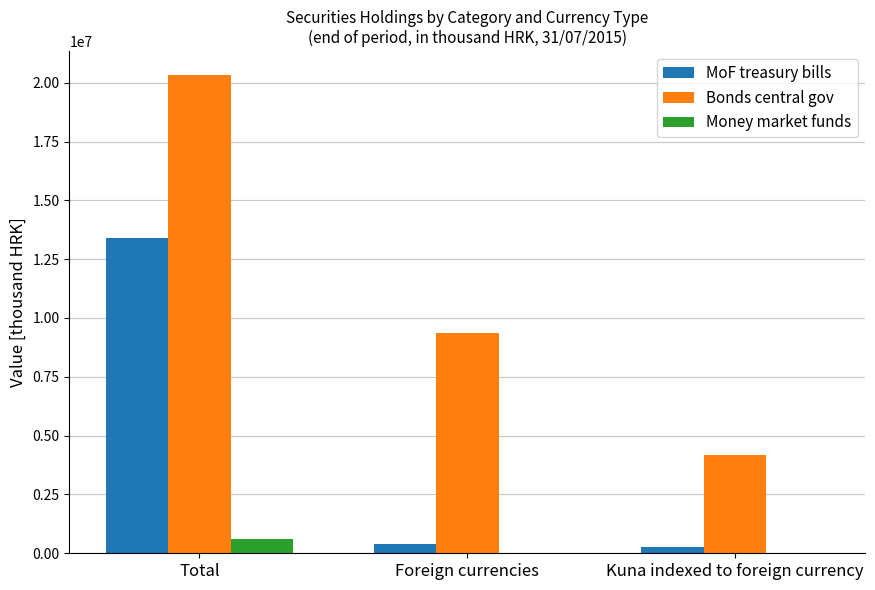

Is the value of MoF treasury bills at Kuna indexed to foreign currency greater than the value of Bonds central gov at Kuna indexed to foreign currency?

No